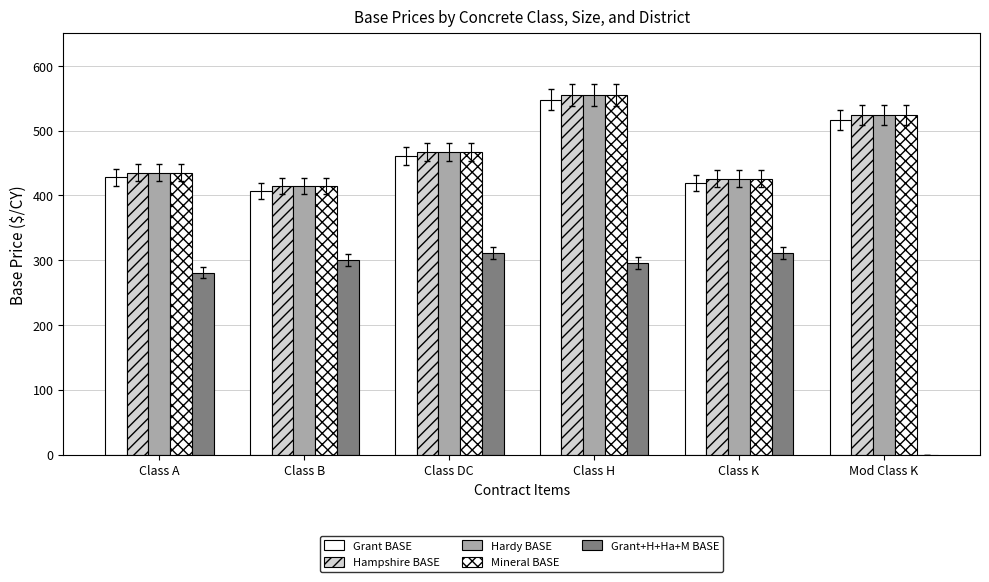

Are the bars grouped side by side (vs. stacked)?

Yes